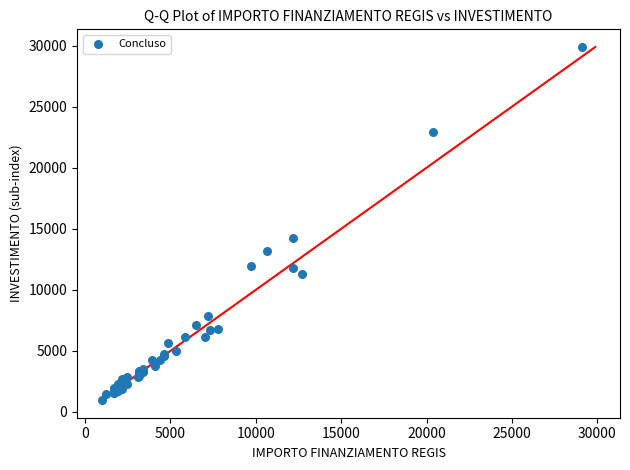

What Y value in the scatter plot is closest to 15425?

14256.3